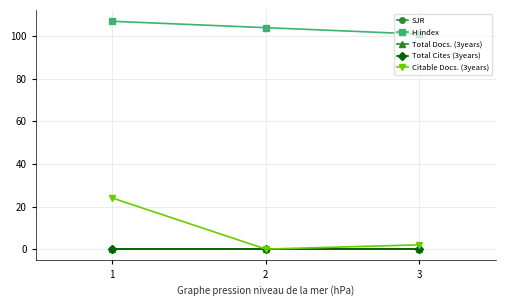

The Citable Docs. (3years) series shows 2 at 3. True or false?

True